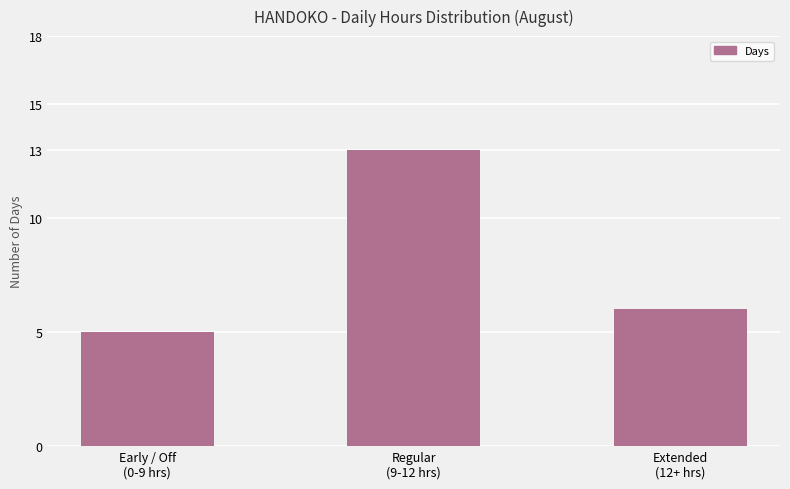

Which label corresponds to the largest value in the chart?

Regular
(9-12 hrs)